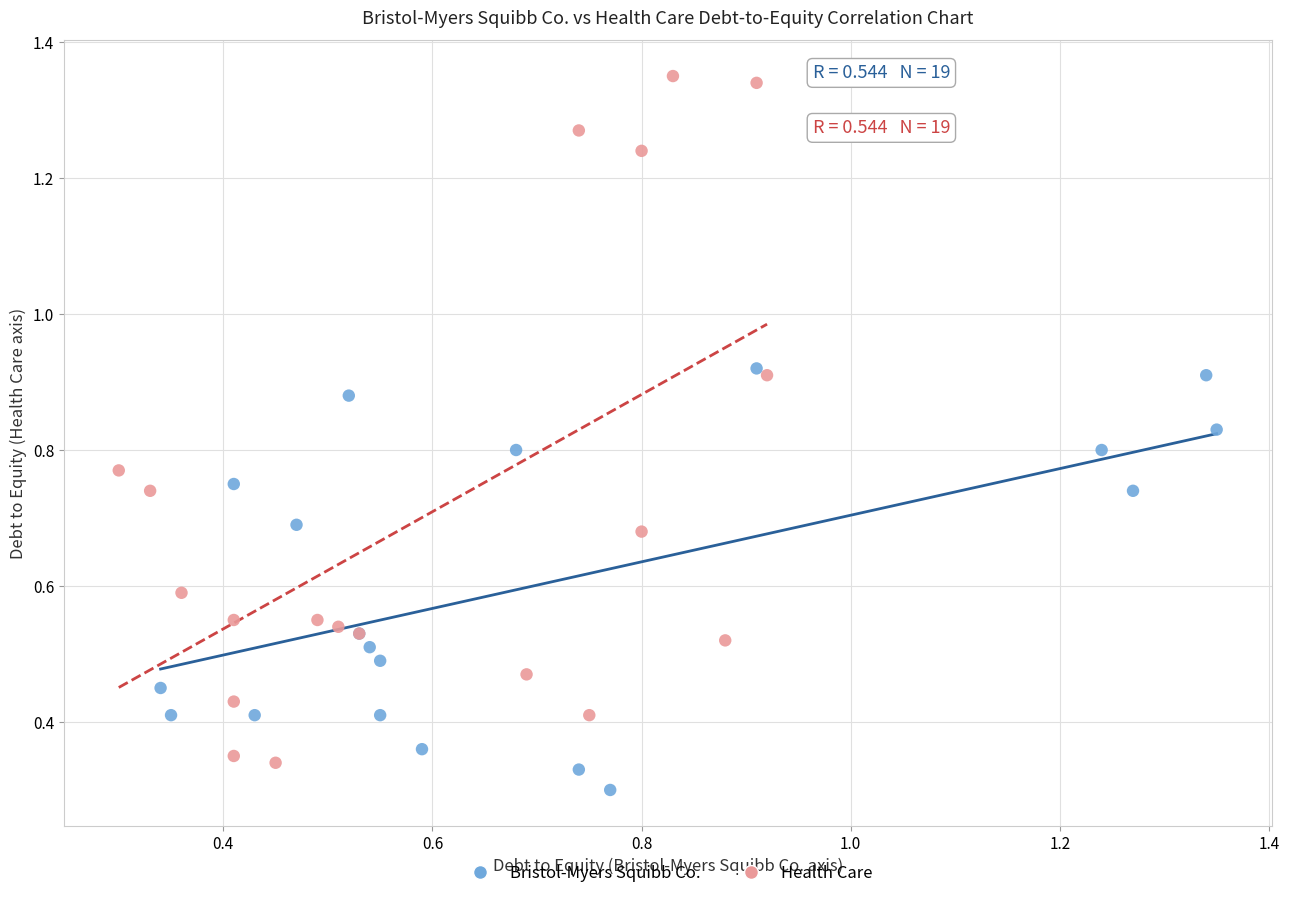

Which series reaches the maximum Y coordinate?

Health Care